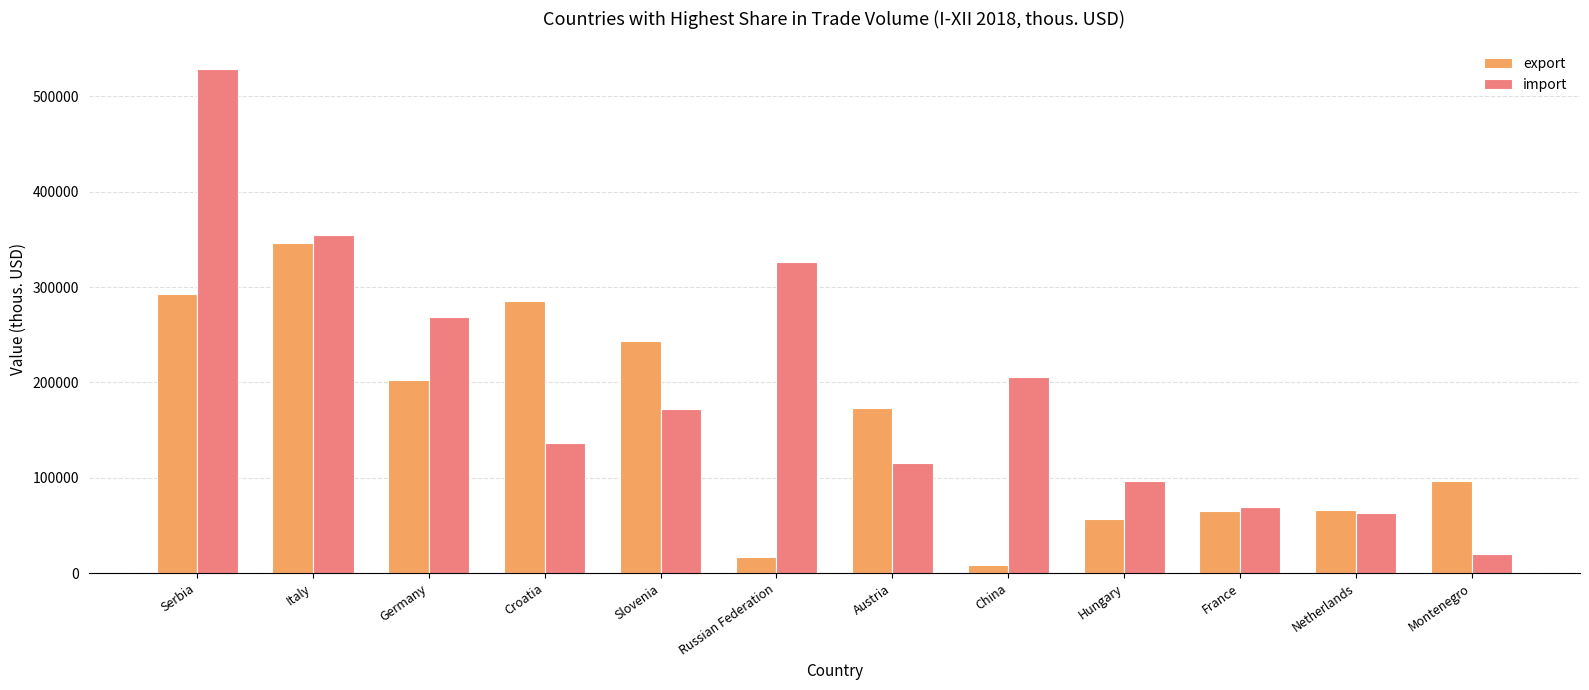

What is the average value of the export series?

154492.7